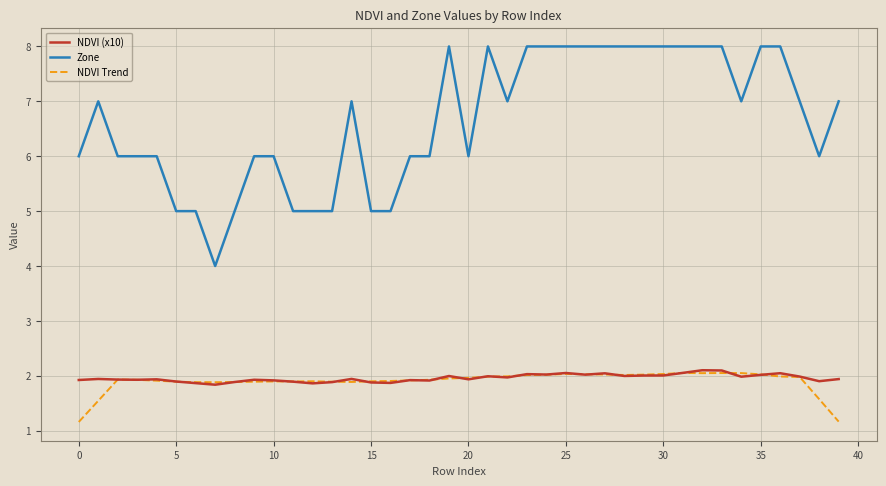

Which series has the largest total across all categories?

Zone